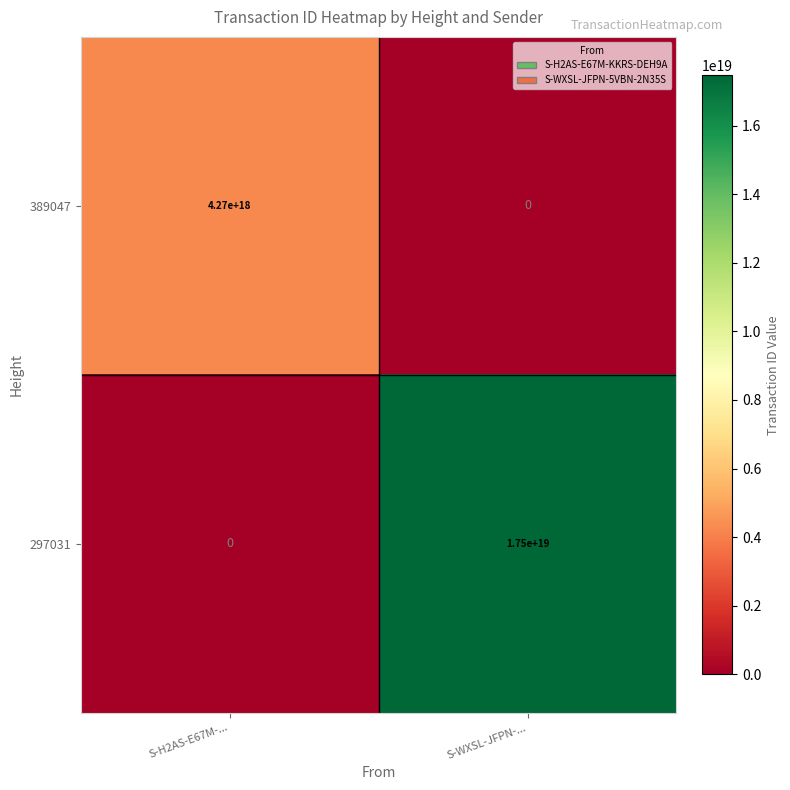

At which label is 389047 closest to 2135000000000000000?

S-H2AS-E67M-...